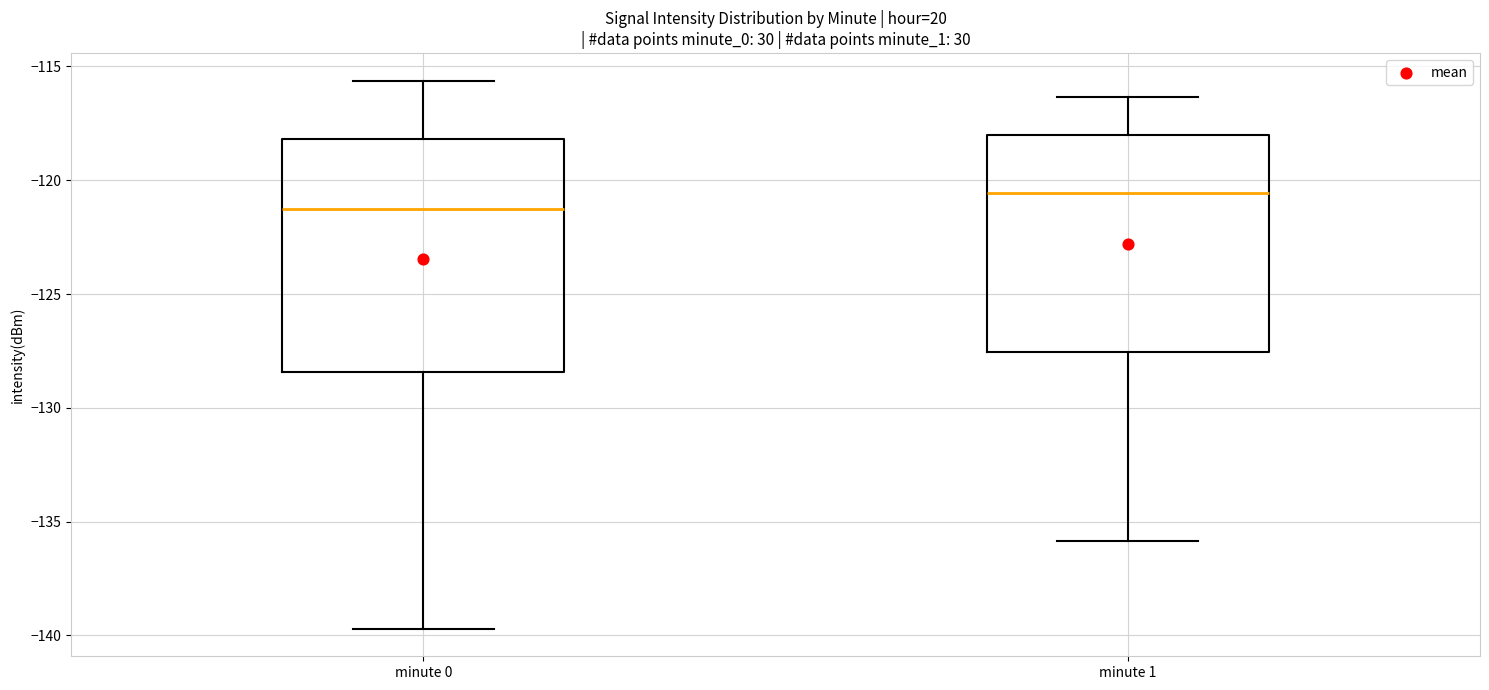

Reading left to right, read every box against the y-axis: the position of its median line, the range the box covers, and the ends of its whiskers. The values are not printed on the chart, so give them approximately, as read against the axis.

minute 0: median -121.5, box -128.5 to -118.0, whiskers -139.5 to -115.5
minute 1: median -120.5, box -127.5 to -118.0, whiskers -136.0 to -116.5